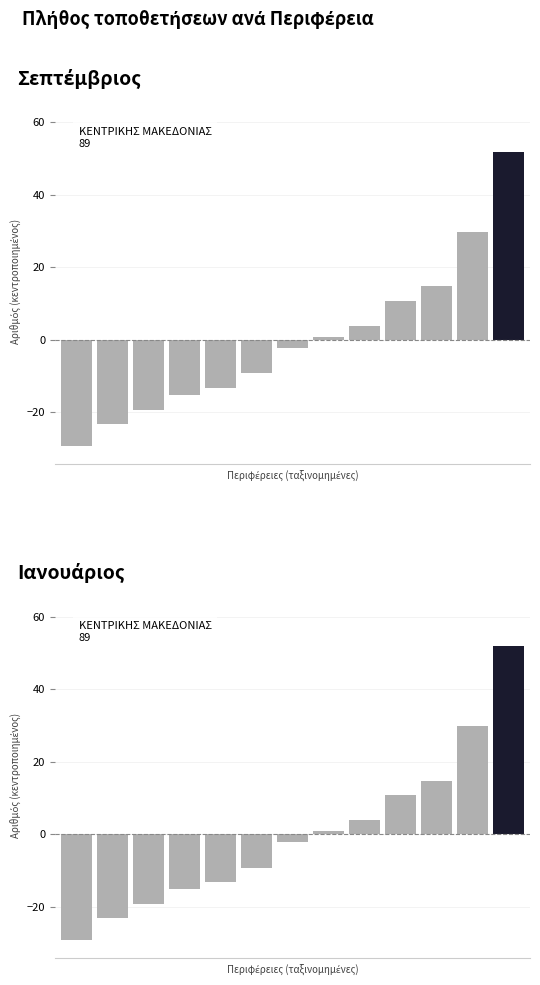

Reading right to left, list all the values displayed in this chart.

51.8	29.8	14.8	10.8	3.8	0.8	-2.2	-9.2	-13.2	-15.2	-19.2	-23.2	-29.2